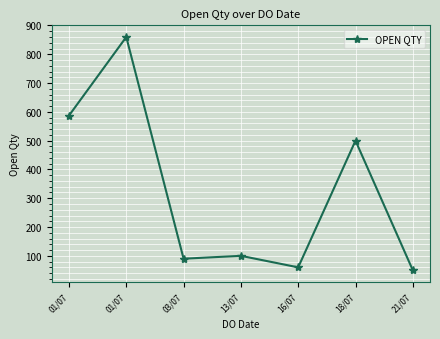

List the labels in order of value, smallest first.

21/07, 16/07, 03/07, 13/07, 18/07, 01/07, 01/07